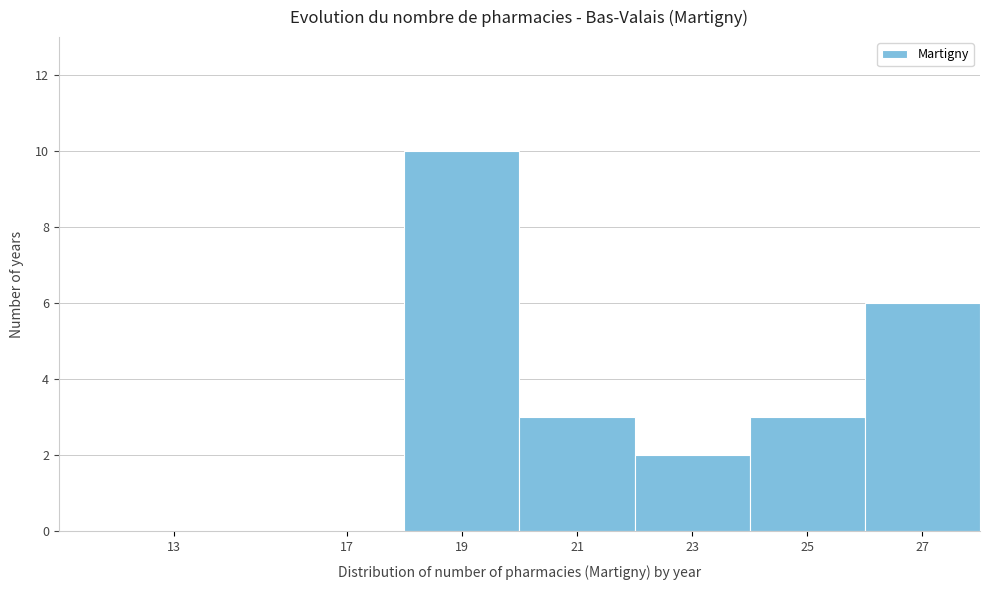

Reading left to right, what are all the values shown in this chart?

13=0	17=0	19=10	21=3	23=2	25=3	27=6